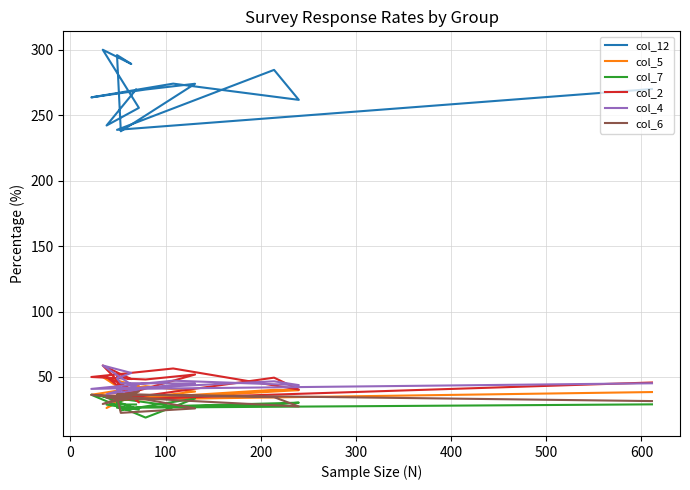

Which series has the widest spread of values?

col_12